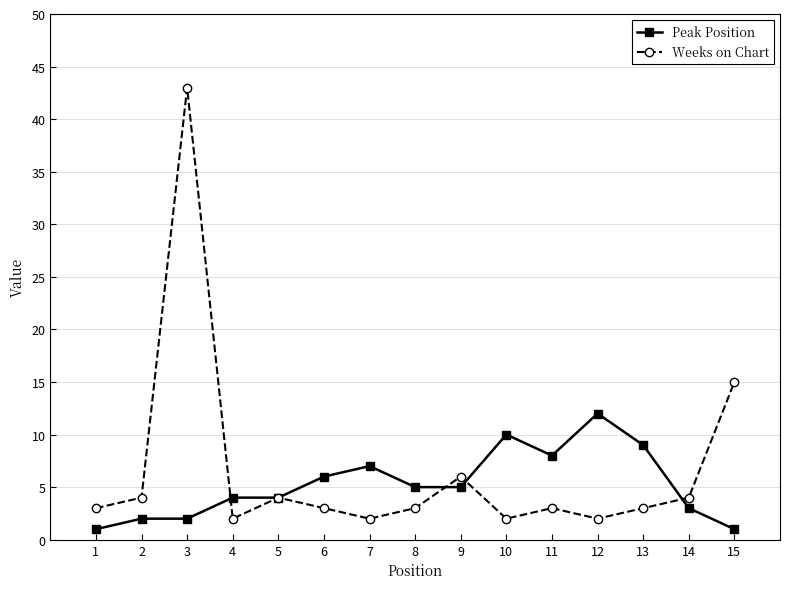

At 14, list the series in order from largest to smallest.

Weeks on Chart, Peak Position